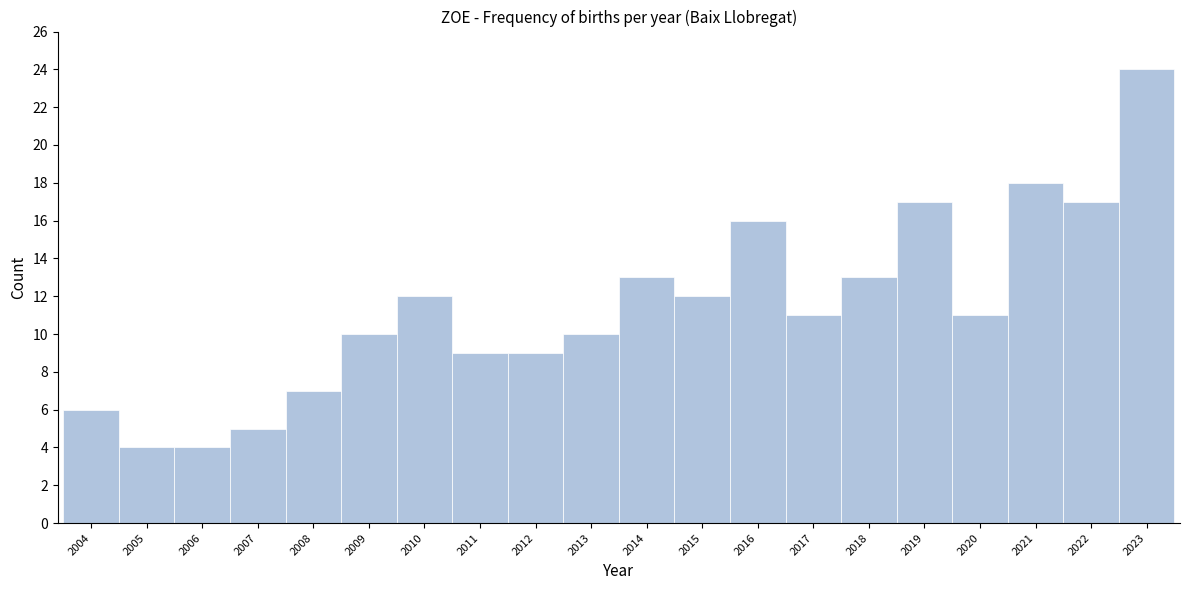

Reading left to right, transcribe this chart: for each bar, give the range it covers on the x-axis and its height. The values are not printed on the chart, so give them approximately, as read against the axis.

2003.5 to 2004.5: 6
2004.5 to 2005.5: 4
2005.5 to 2006.5: 4
2006.5 to 2007.5: 5
2007.5 to 2008.5: 7
2008.5 to 2009.5: 10
2009.5 to 2010.5: 12
2010.5 to 2011.5: 9
2011.5 to 2012.5: 9
2012.5 to 2013.5: 10
2013.5 to 2014.5: 13
2014.5 to 2015.5: 12
2015.5 to 2016.5: 16
2016.5 to 2017.5: 11
2017.5 to 2018.5: 13
2018.5 to 2019.5: 17
2019.5 to 2020.5: 11
2020.5 to 2021.5: 18
2021.5 to 2022.5: 17
2022.5 to 2023.5: 24